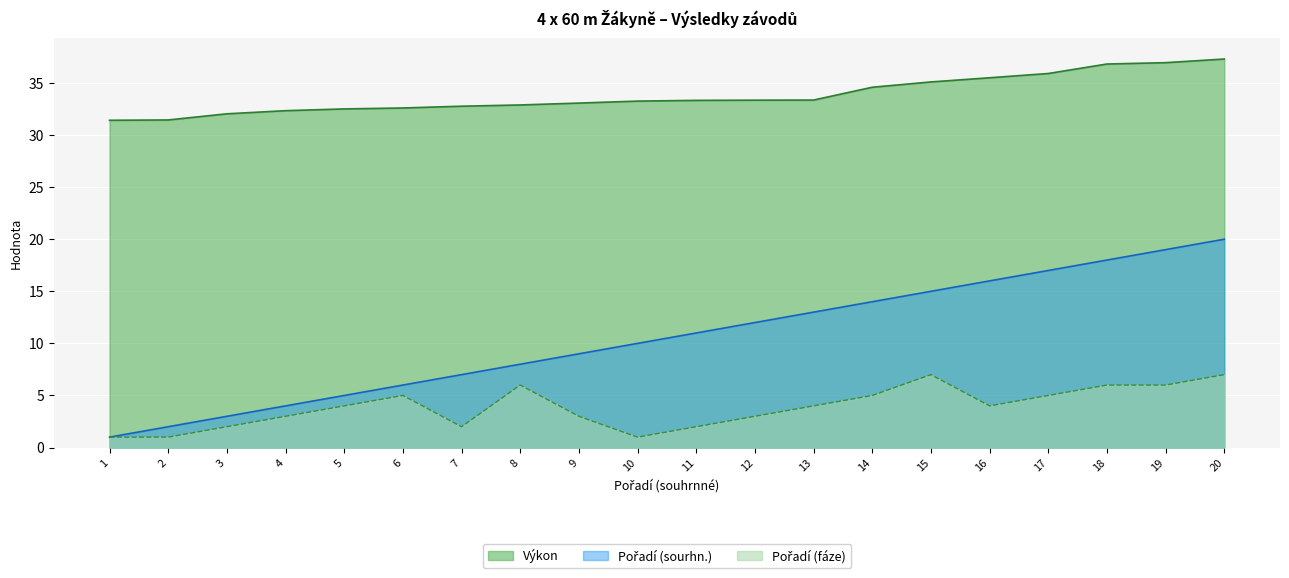

Is the value of Pořadí (fáze) at 19 greater than the value of Pořadí (sourhn.) at 12?

No